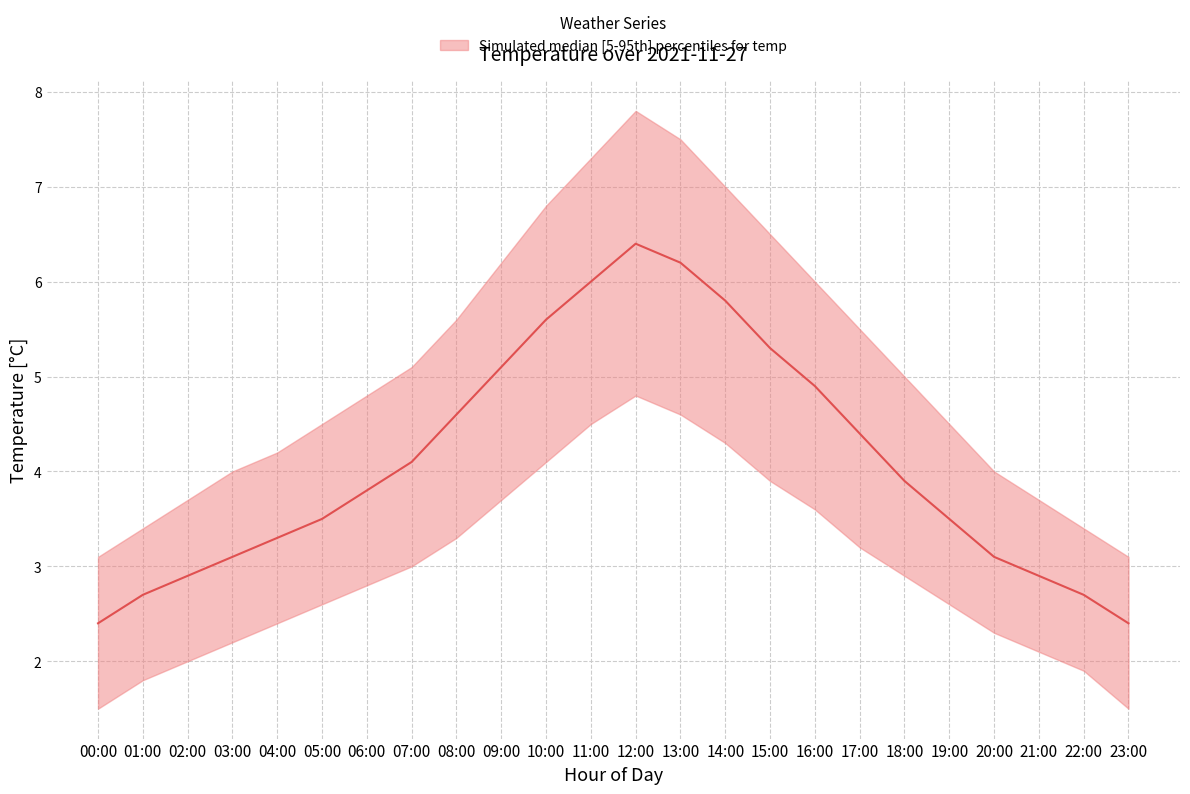

At which label is the value closest to 4?

07:00